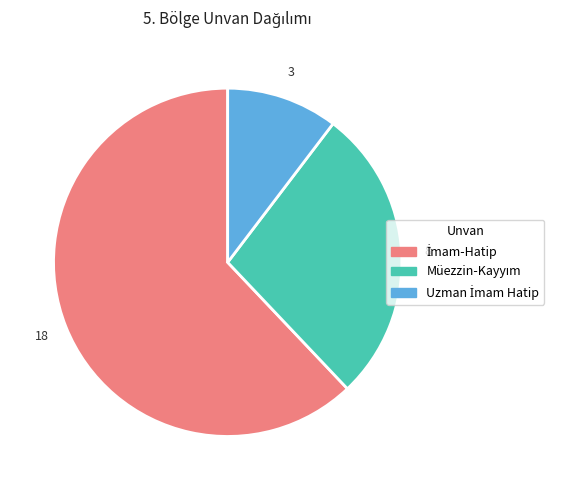

Is there a majority slice in this chart?

Yes